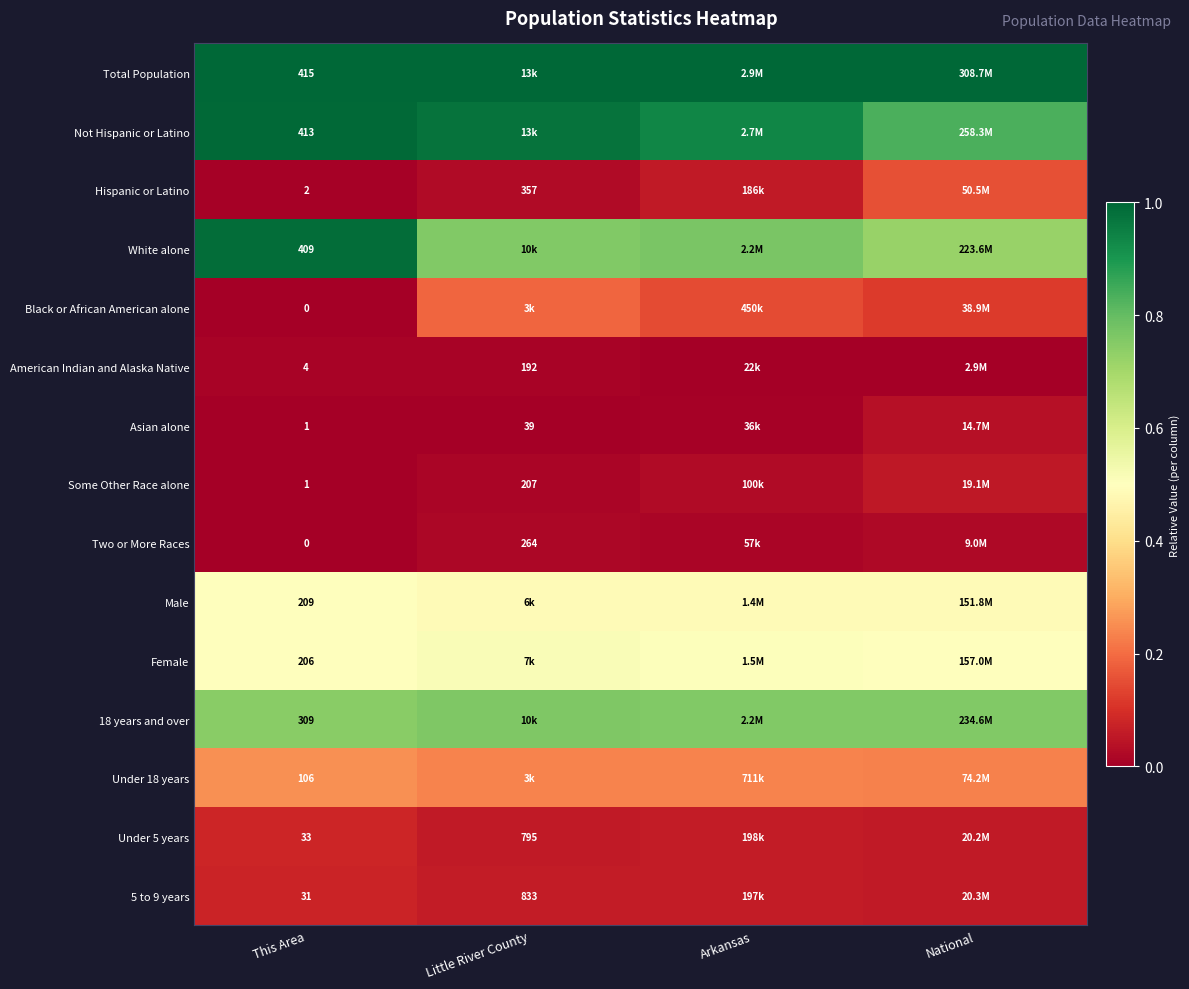

Is the value of 5 to 9 years at Arkansas greater than the value of Some Other Race alone at Arkansas?

Yes